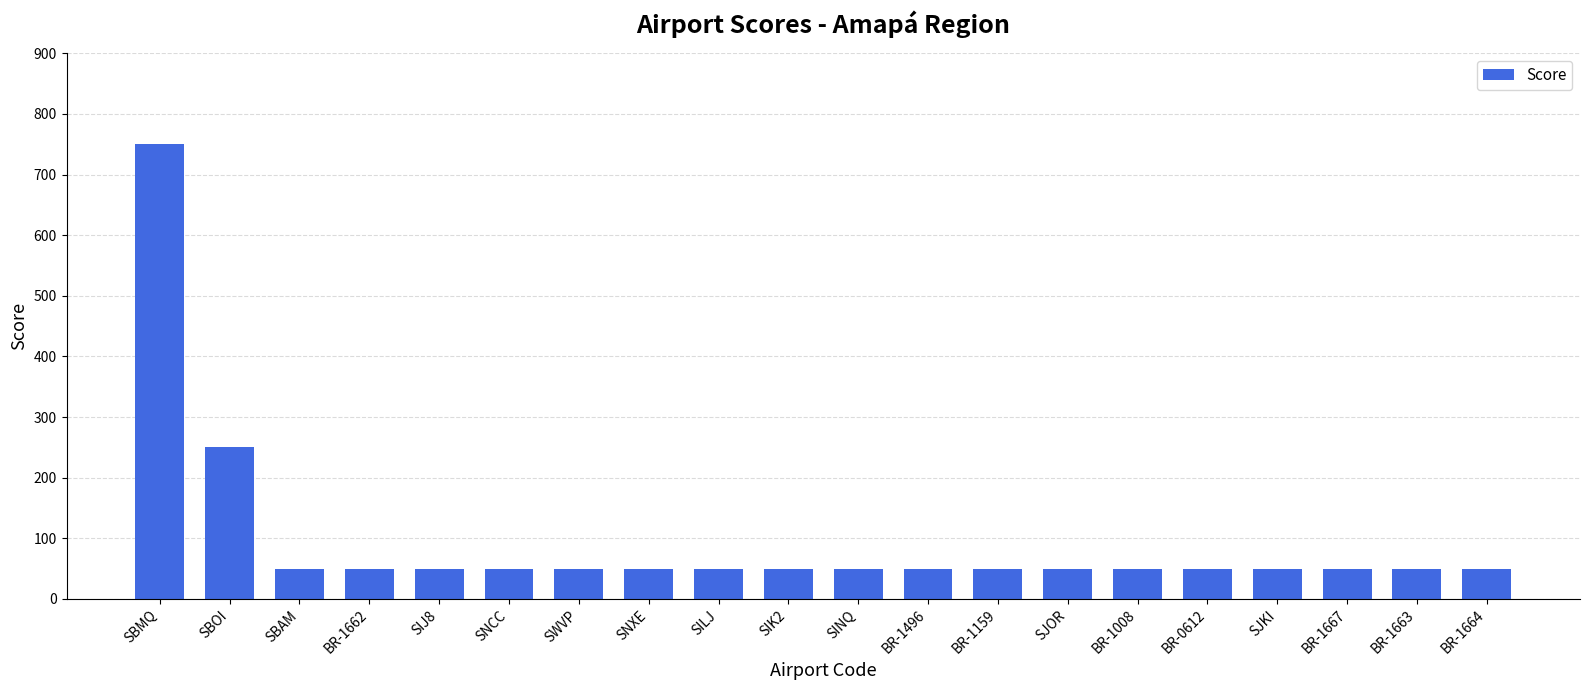

What is the change in value from SBOI to BR-1159?

-200